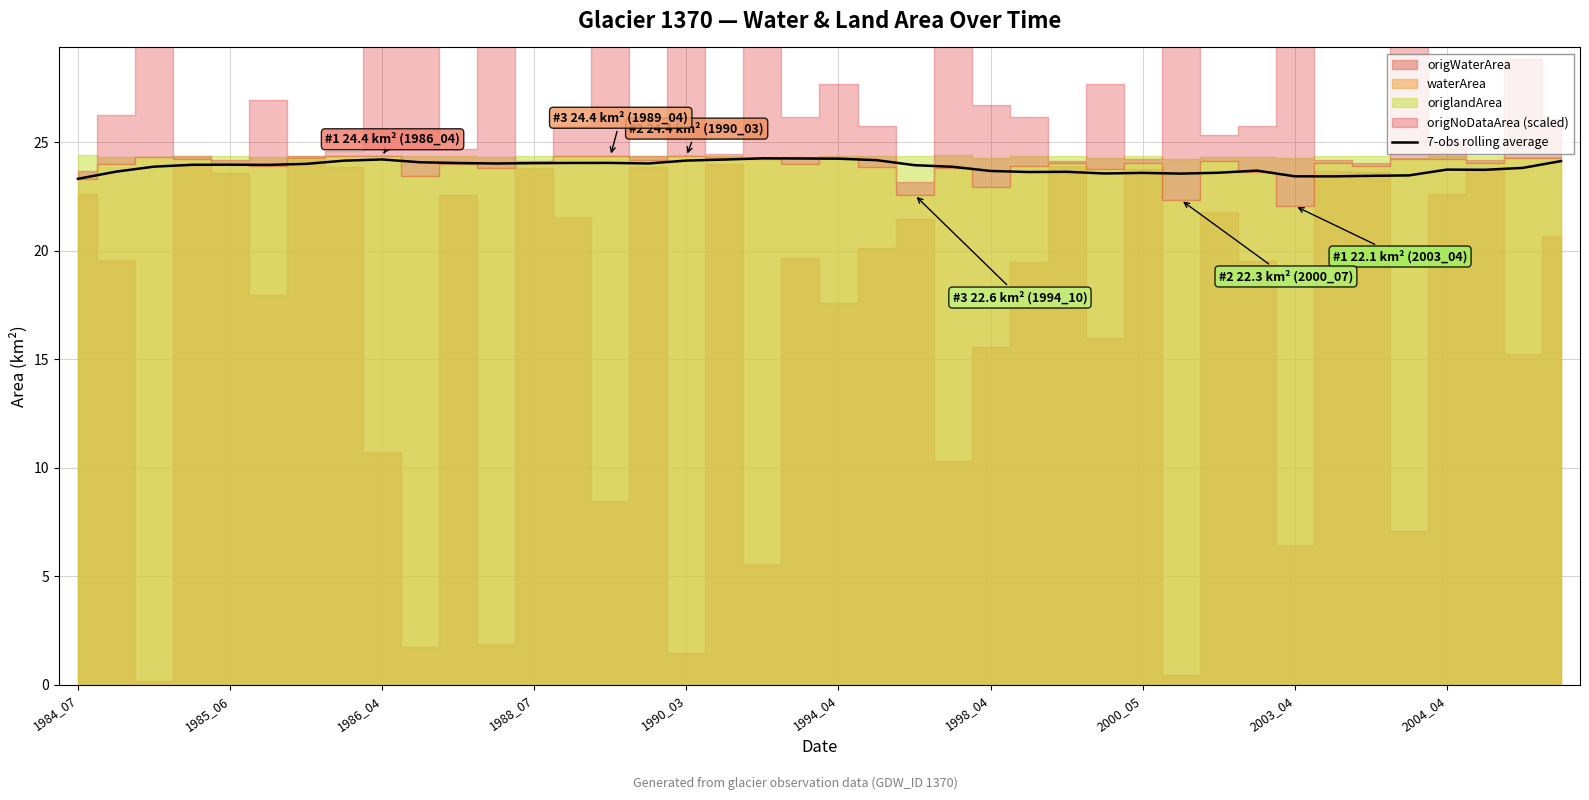

What is the highest value of the 7-obs rolling average series?

24.3